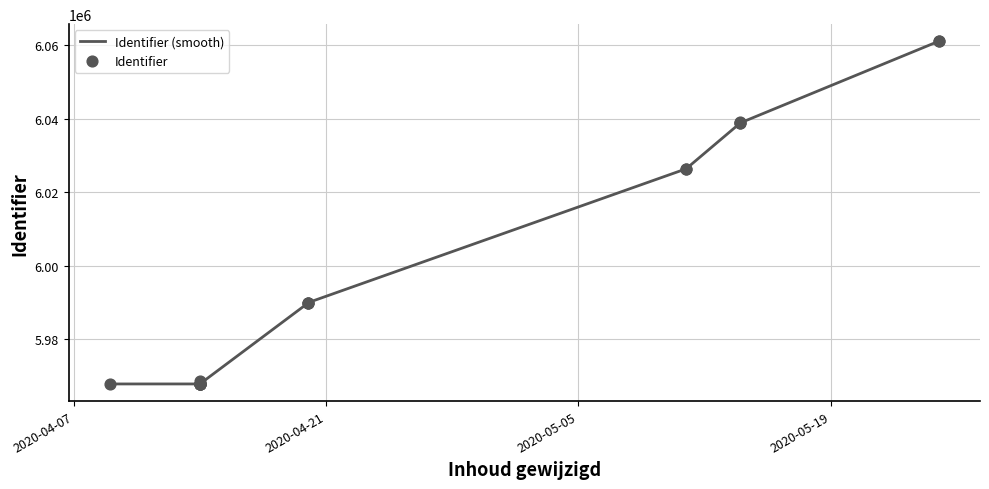

Between 2020-05-14 and 2020-05-11, which is larger?

2020-05-14